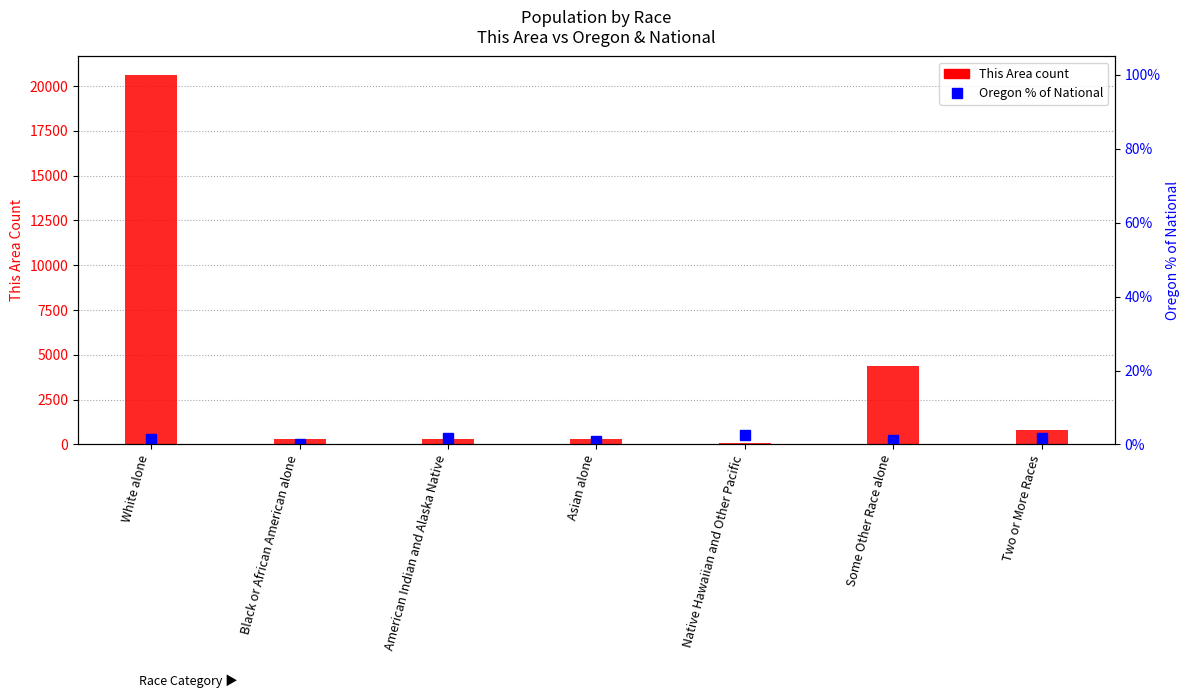

At which category is the sum across all series the highest?

White alone